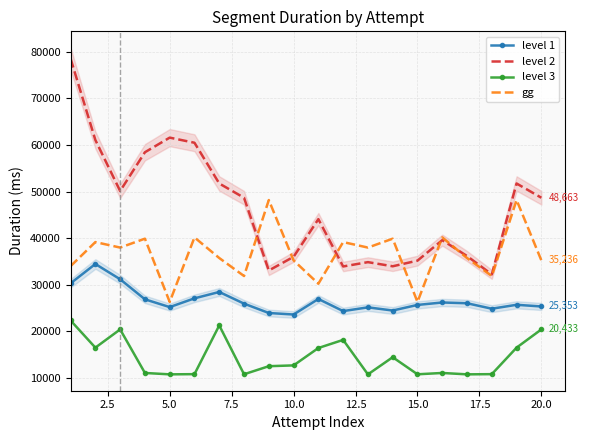

True or false: level 3 and gg intersect in this chart.

False